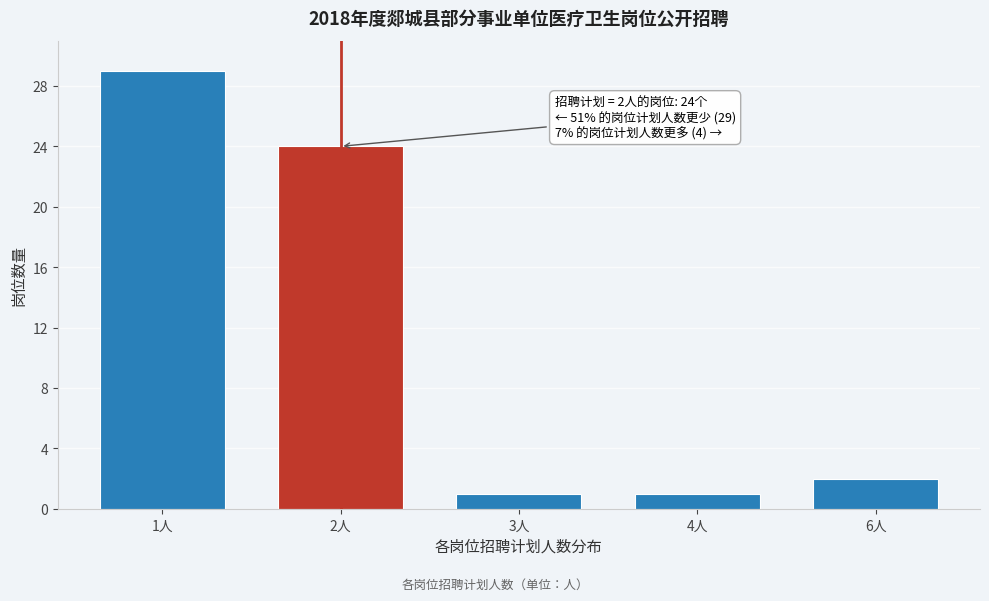

Reading right to left, list all the values displayed in this chart.

6人=2	4人=1	3人=1	2人=24	1人=29